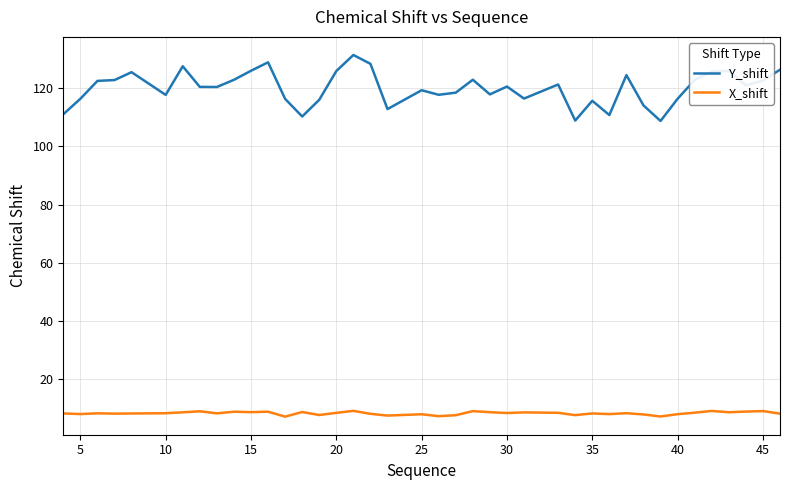

Which series has the largest range (max minus min)?

Y_shift